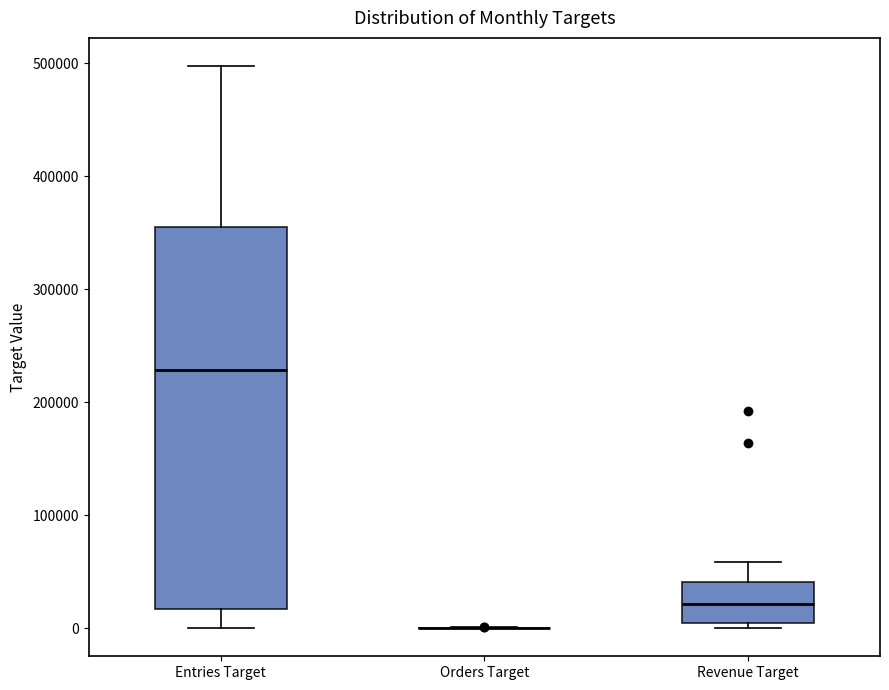

Which box is the tallest, from its lower edge to its upper edge?

Entries Target